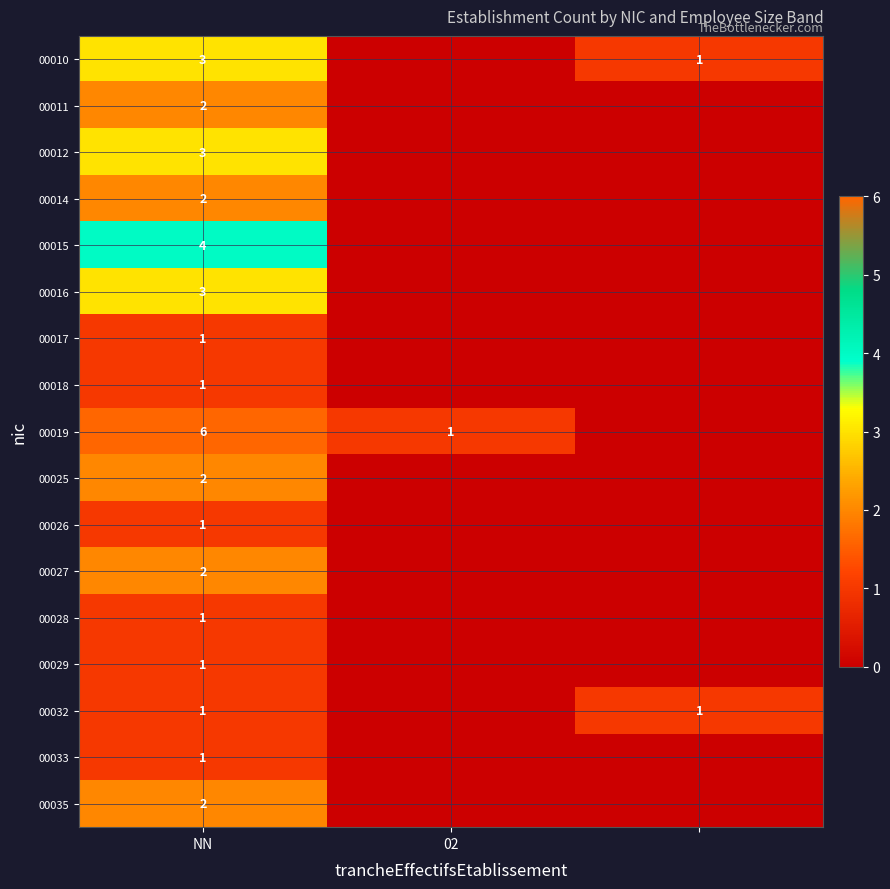

What is the total value across all series at NN?

36